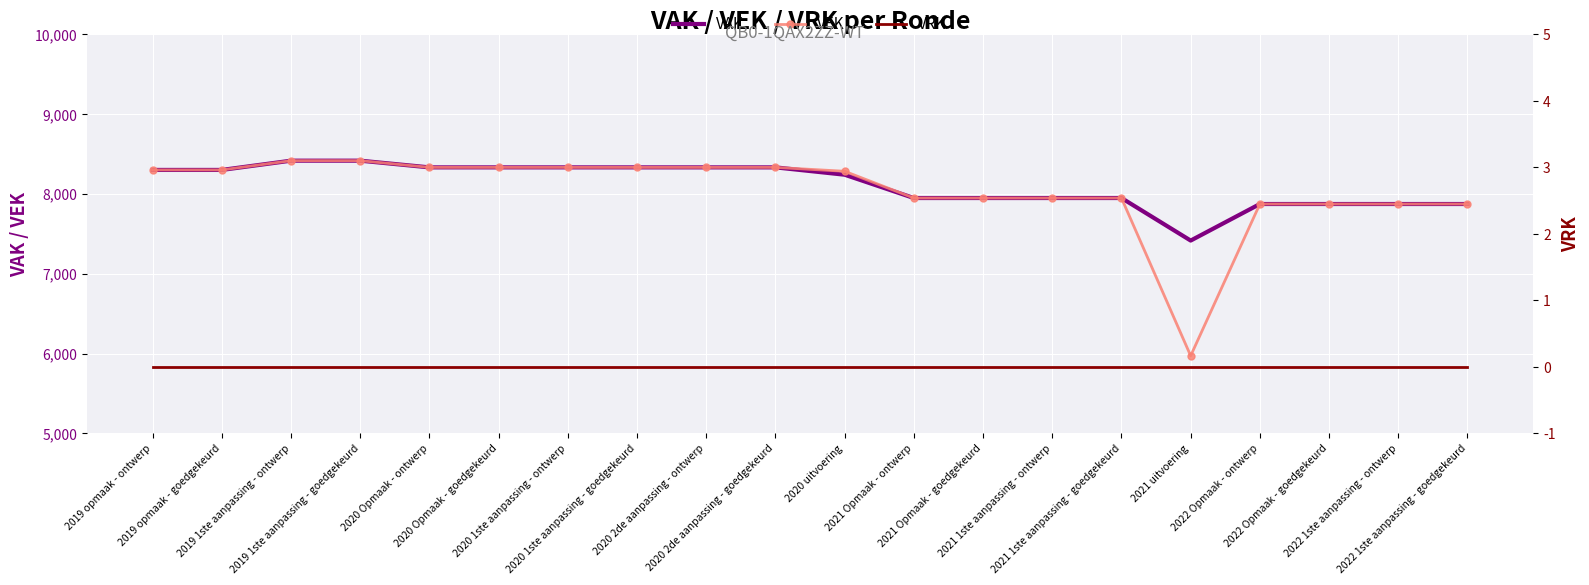

At how many categories does at least one series exceed 7625?

19